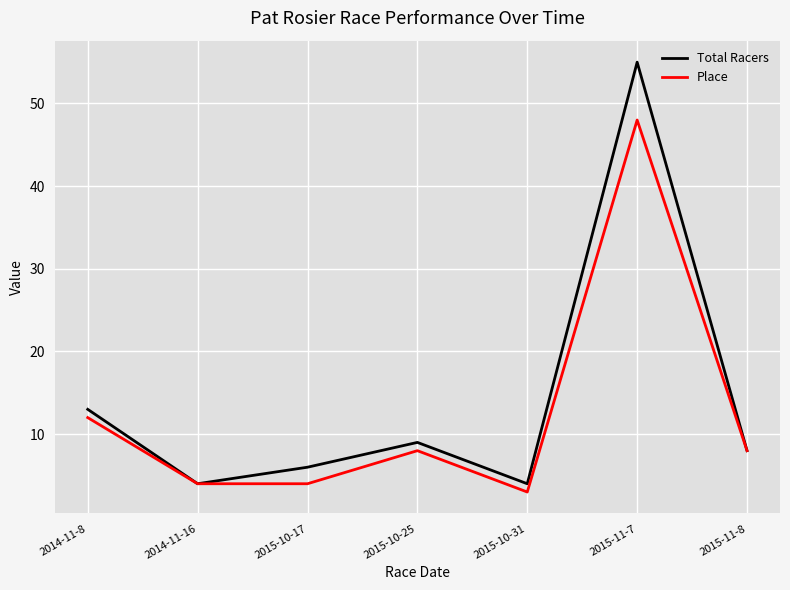

At which label does Place first exceed 8?

2014-11-8